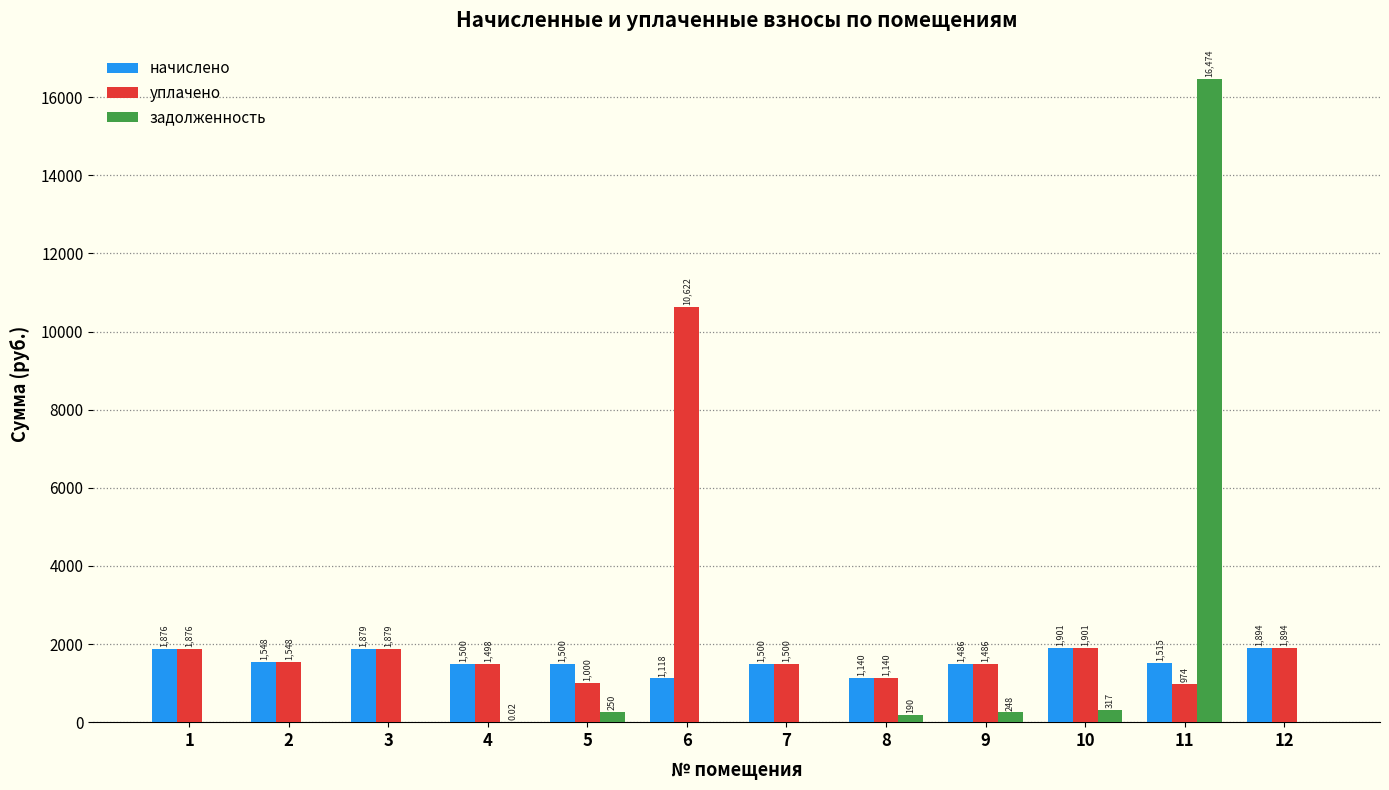

Does the chart contain stacked bars?

No